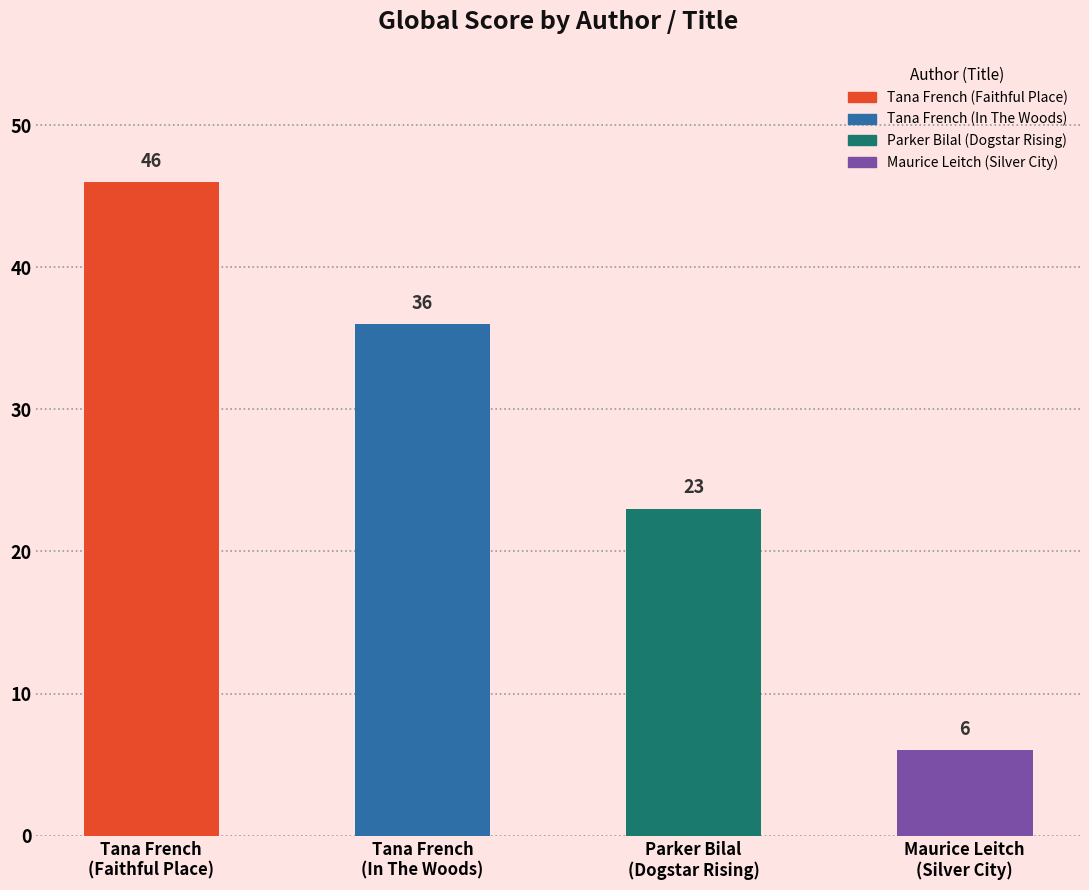

The chart shows a value of 56 at Tana French
(In The Woods). True or false?

False